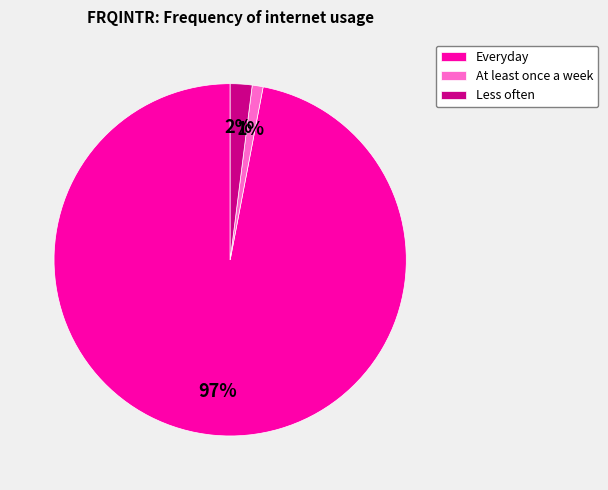

How many segments does this pie chart have?

3